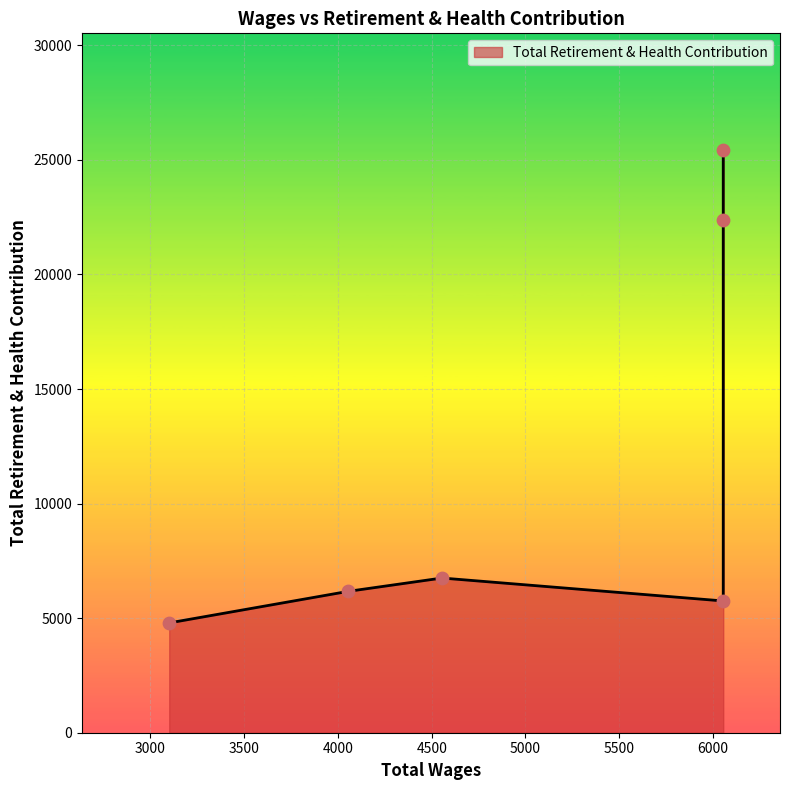

What is the change in value from 6055.0 to 4055.0?

-19267